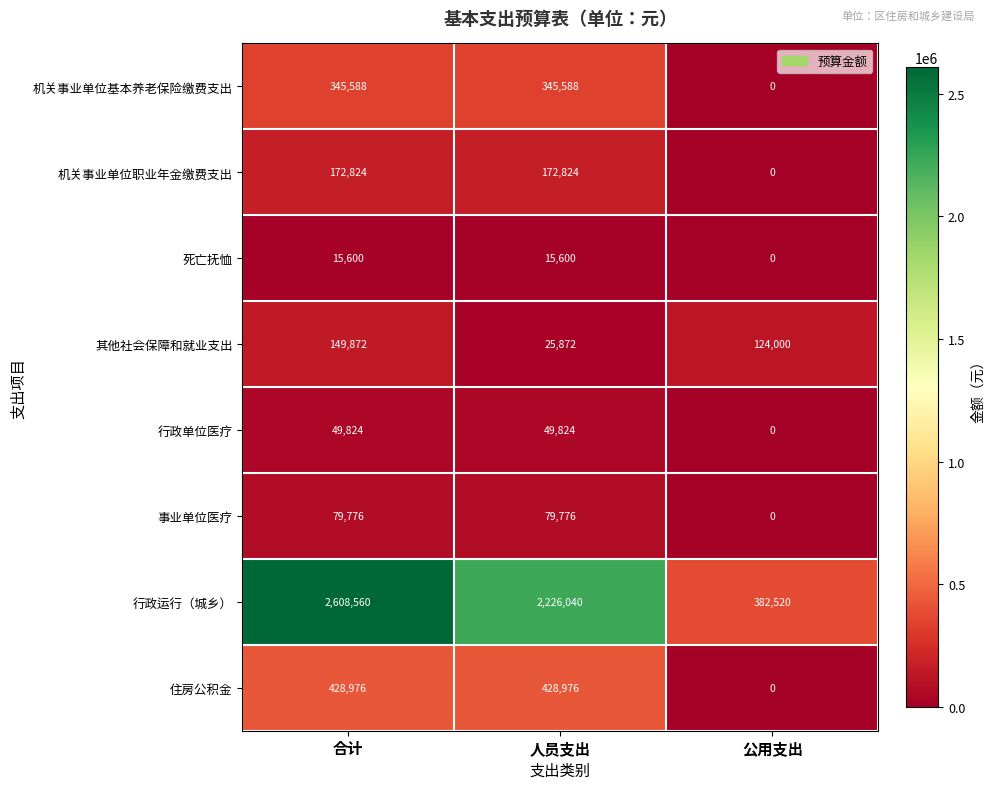

Reading right to left, what are all the values shown in this chart?

机关事业单位基本养老保险缴费支出: 公用支出=0	人员支出=345588	合计=345588
机关事业单位职业年金缴费支出: 公用支出=0	人员支出=172824	合计=172824
死亡抚恤: 公用支出=0	人员支出=15600	合计=15600
其他社会保障和就业支出: 公用支出=124000	人员支出=25872	合计=149872
行政单位医疗: 公用支出=0	人员支出=49824	合计=49824
事业单位医疗: 公用支出=0	人员支出=79776	合计=79776
行政运行（城乡）: 公用支出=382520	人员支出=2226040	合计=2608560
住房公积金: 公用支出=0	人员支出=428976	合计=428976